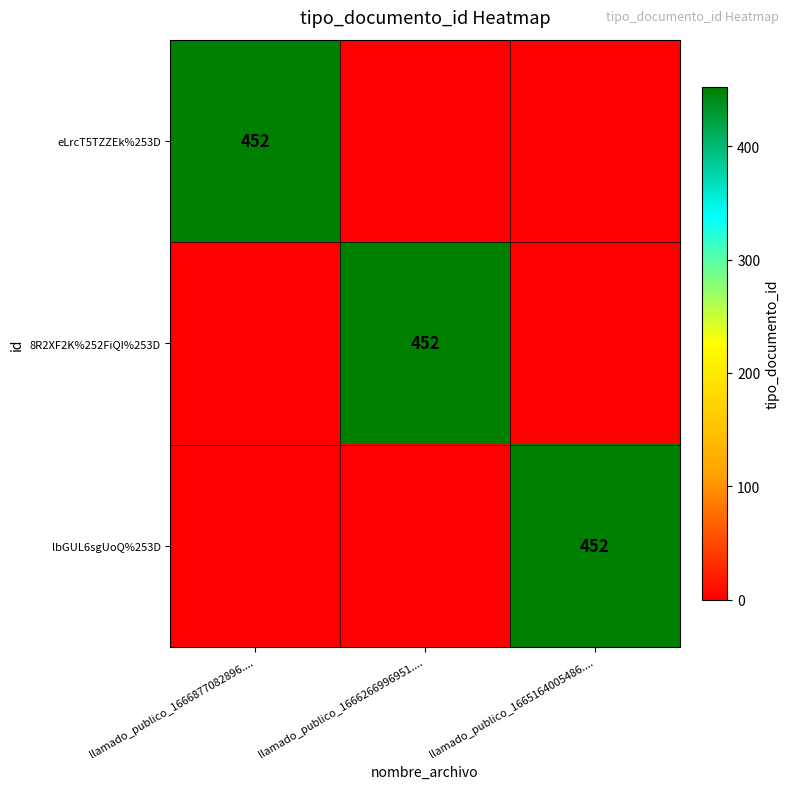

True or false: eLrcT5TZZEk%253D has a value of 452 at llamado_publico_1666877082896.....

True